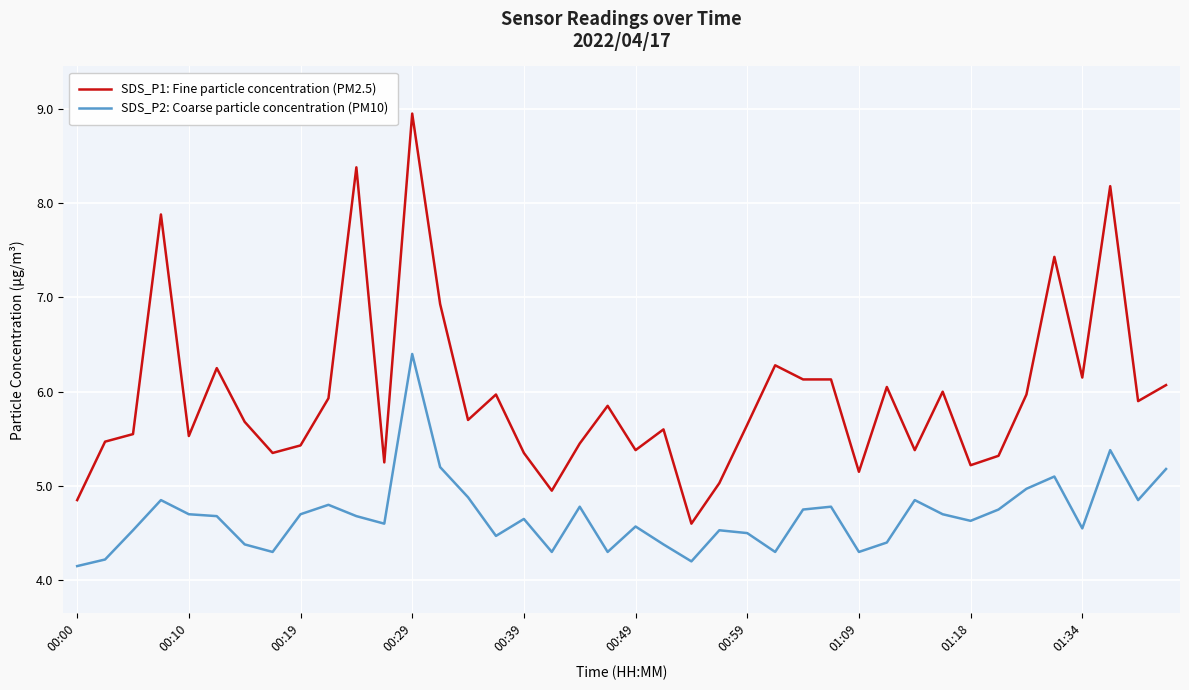

What is the average value of the SDS_P1: Fine particle concentration (PM2.5) series?

6.0